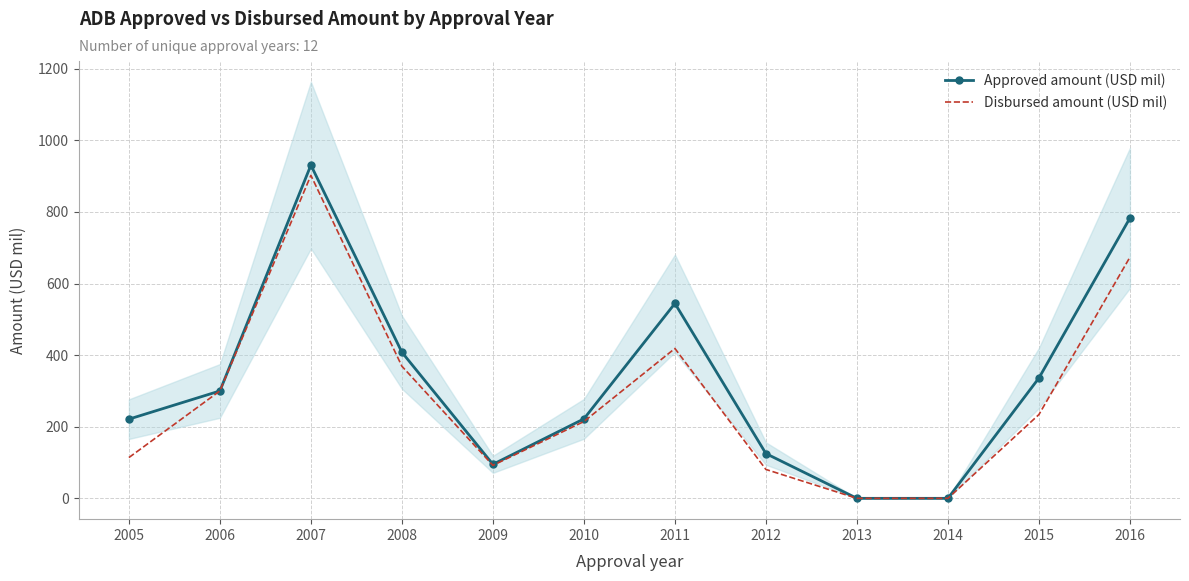

How many distinct data groups are displayed?

2